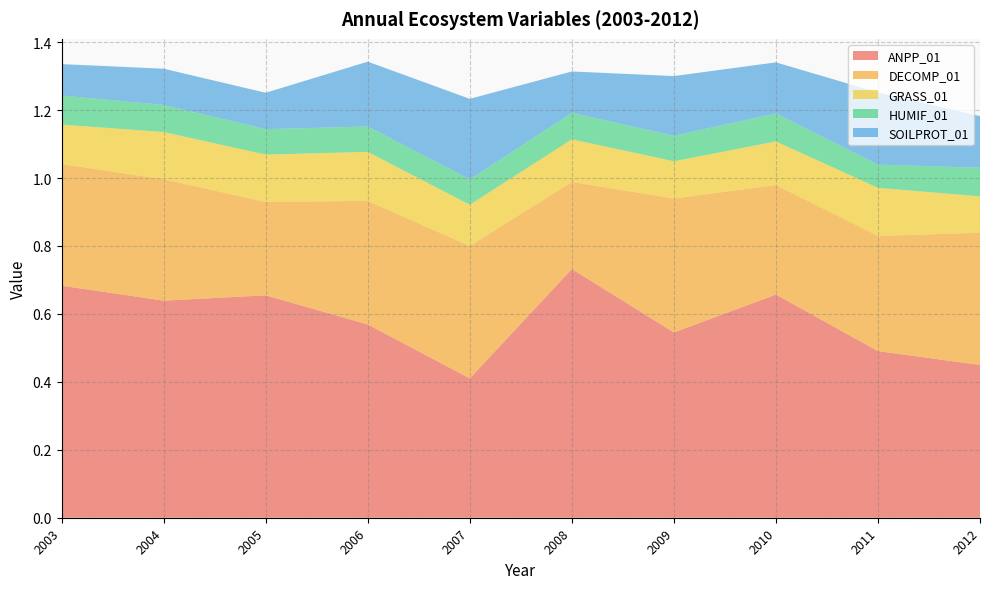

Reading right to left, extract all data points from this chart.

ANPP_01: 2012=0.4	2011=0.5	2010=0.7	2009=0.5	2008=0.7	2007=0.4	2006=0.6	2005=0.7	2004=0.6	2003=0.7
DECOMP_01: 2012=0.4	2011=0.3	2010=0.3	2009=0.4	2008=0.3	2007=0.4	2006=0.4	2005=0.3	2004=0.4	2003=0.4
GRASS_01: 2012=0.1	2011=0.1	2010=0.1	2009=0.1	2008=0.1	2007=0.1	2006=0.1	2005=0.1	2004=0.1	2003=0.1
HUMIF_01: 2012=0.1	2011=0.1	2010=0.1	2009=0.1	2008=0.1	2007=0.1	2006=0.1	2005=0.1	2004=0.1	2003=0.1
SOILPROT_01: 2012=0.2	2011=0.2	2010=0.2	2009=0.2	2008=0.1	2007=0.2	2006=0.2	2005=0.1	2004=0.1	2003=0.1